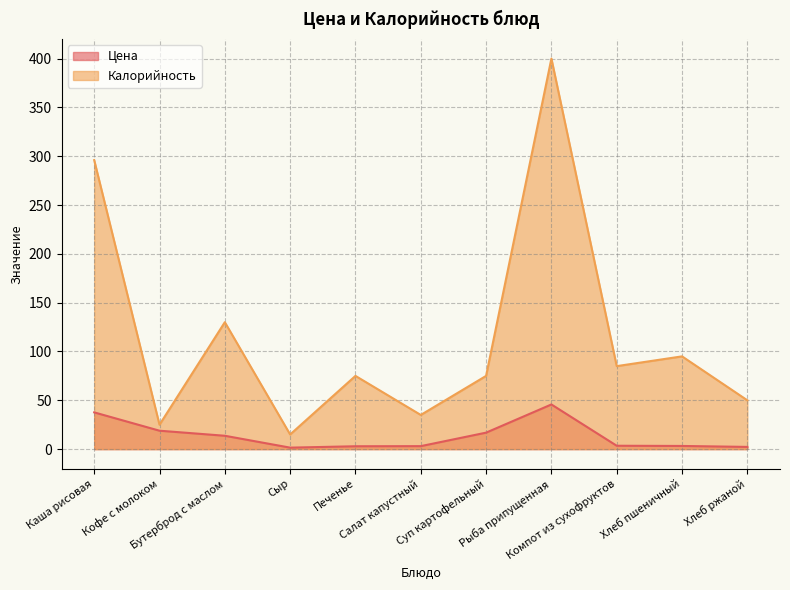

In Цена, how many points are higher than both neighbors (excluding endpoints)?

1